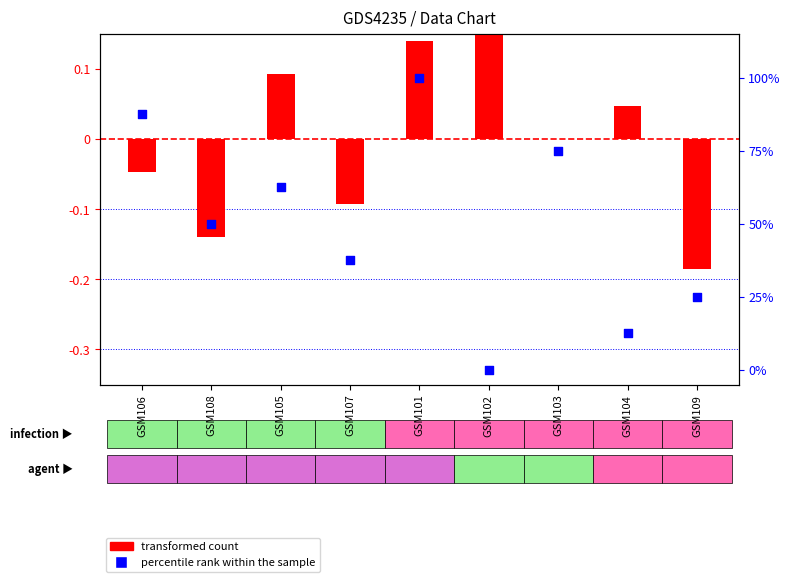

Is the value of percentile rank within the sample at GSM104 greater than the value of transformed count at GSM104?

Yes